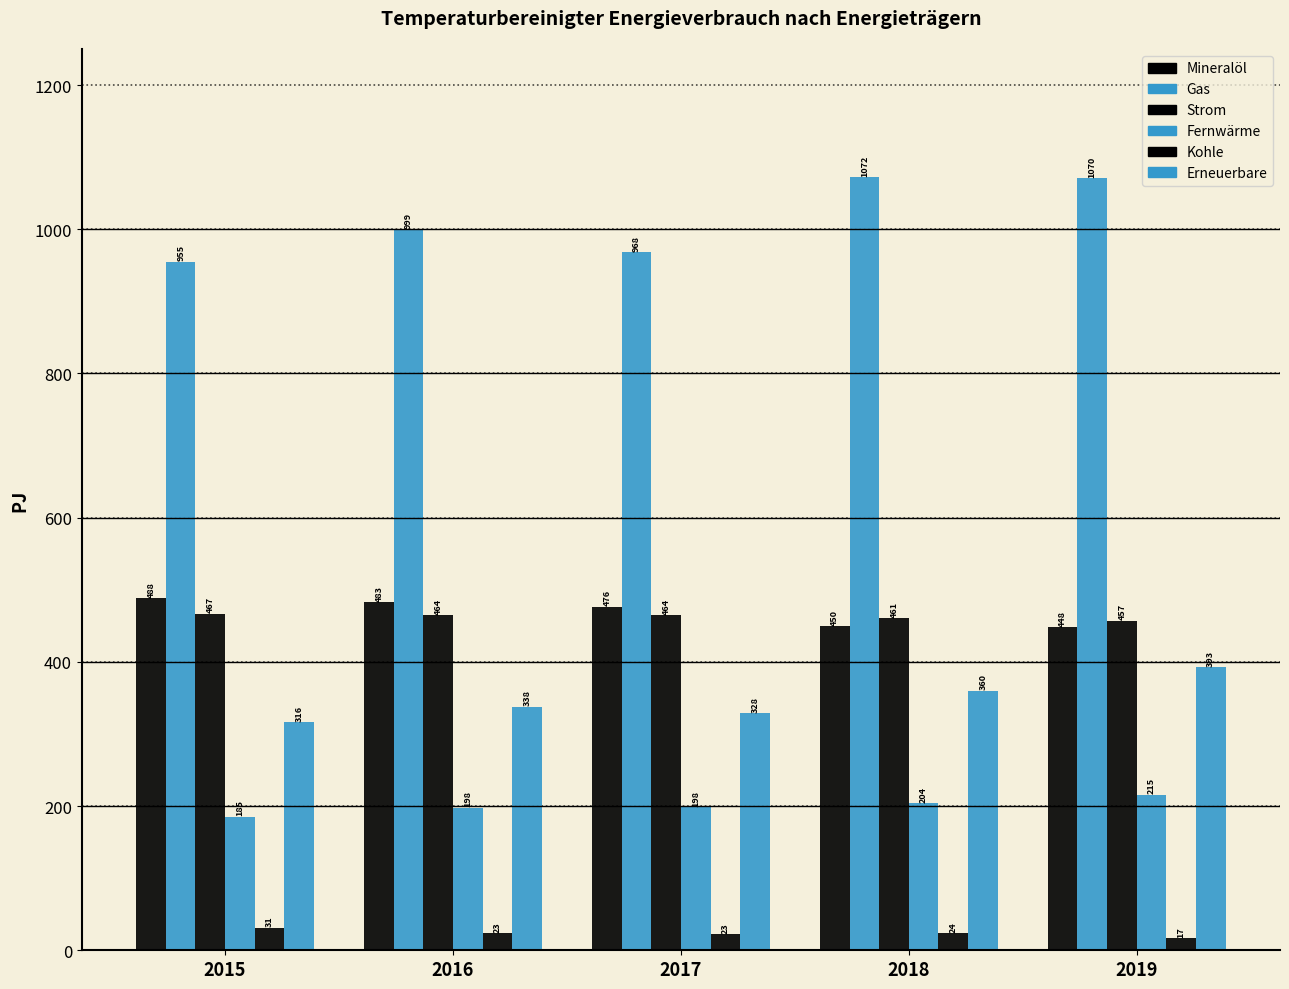

How many distinct data groups are displayed?

6